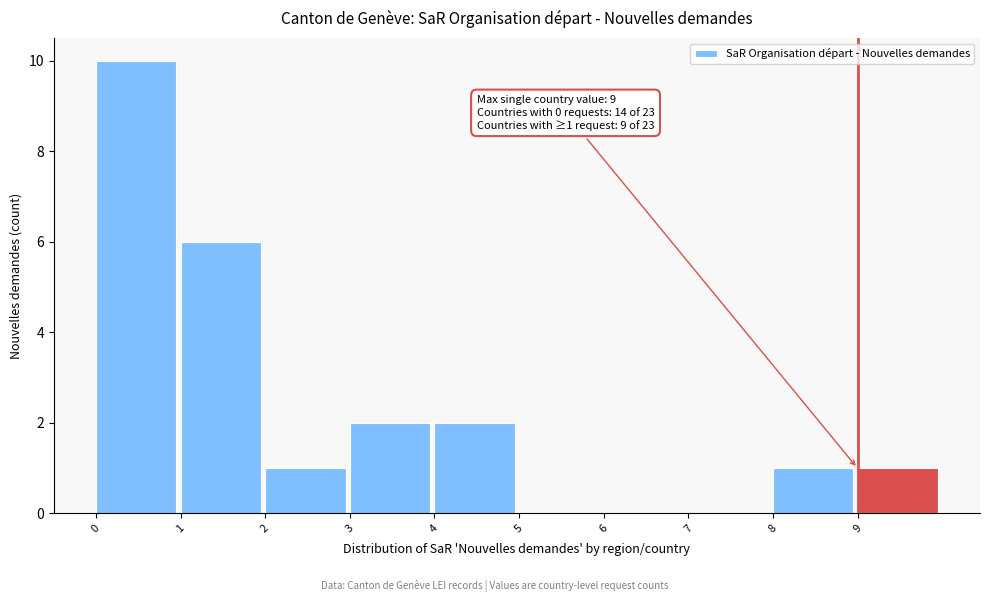

Which range on the x-axis has the tallest bar?

0 to 1